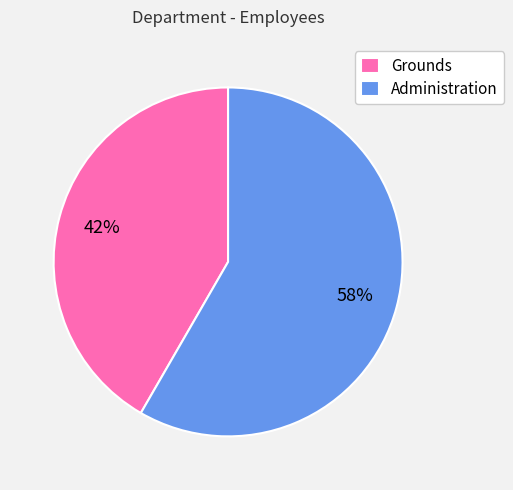

What is the smallest slice in the pie chart?

Grounds